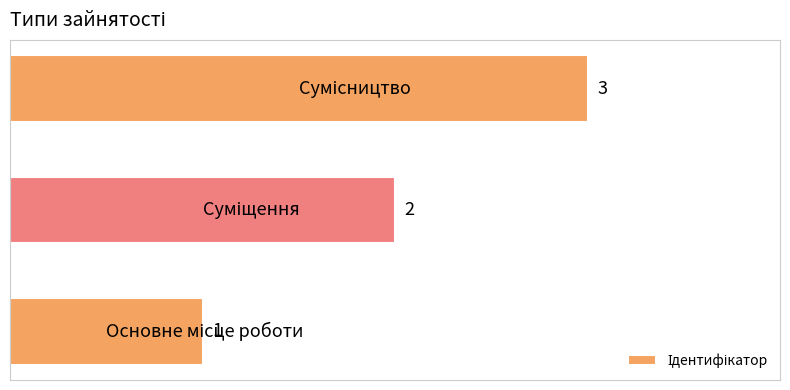

What is the sum of all values?

6